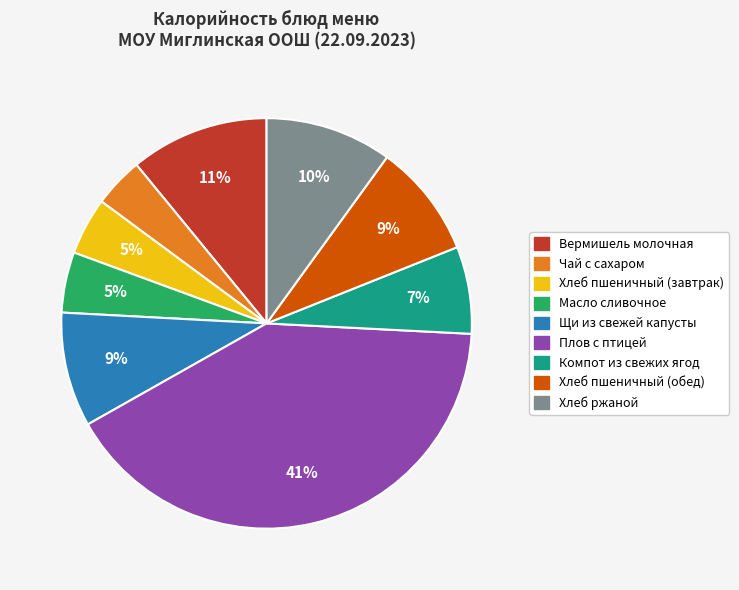

Does Хлеб ржаной account for over 50% of the chart?

No